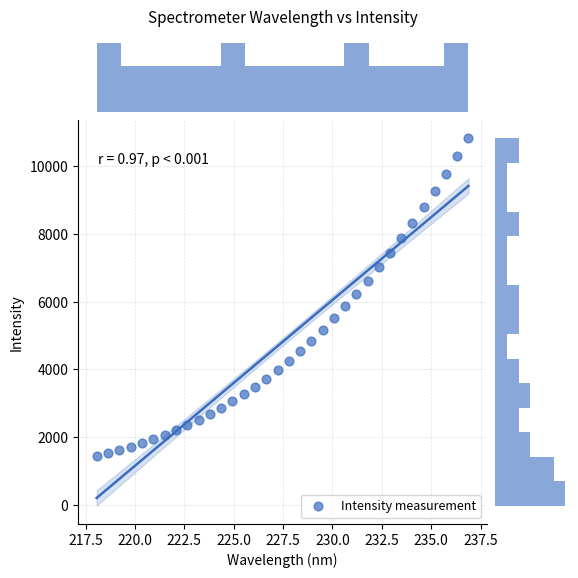

What is the range of X values (max minus min)?

18.8